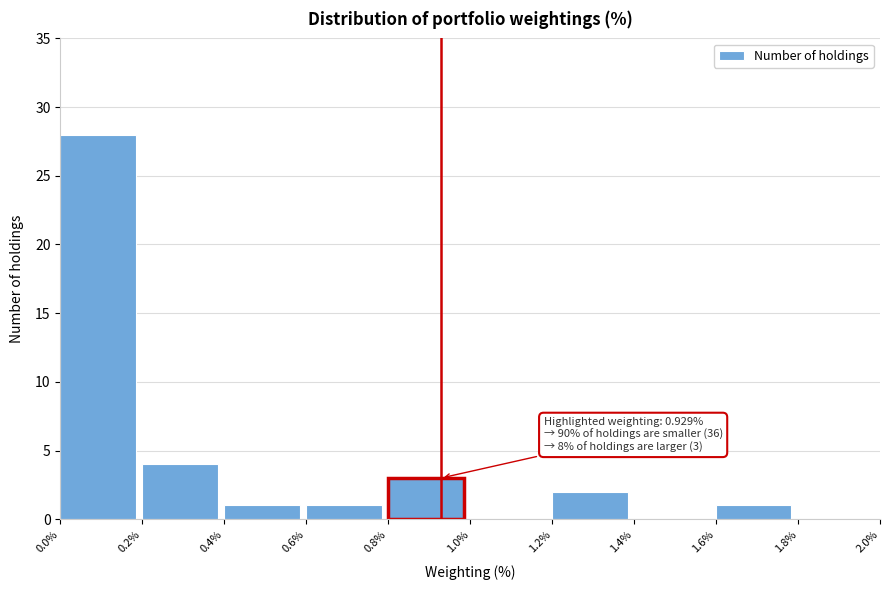

Which range on the x-axis has the tallest bar?

0.0% to 0.2%